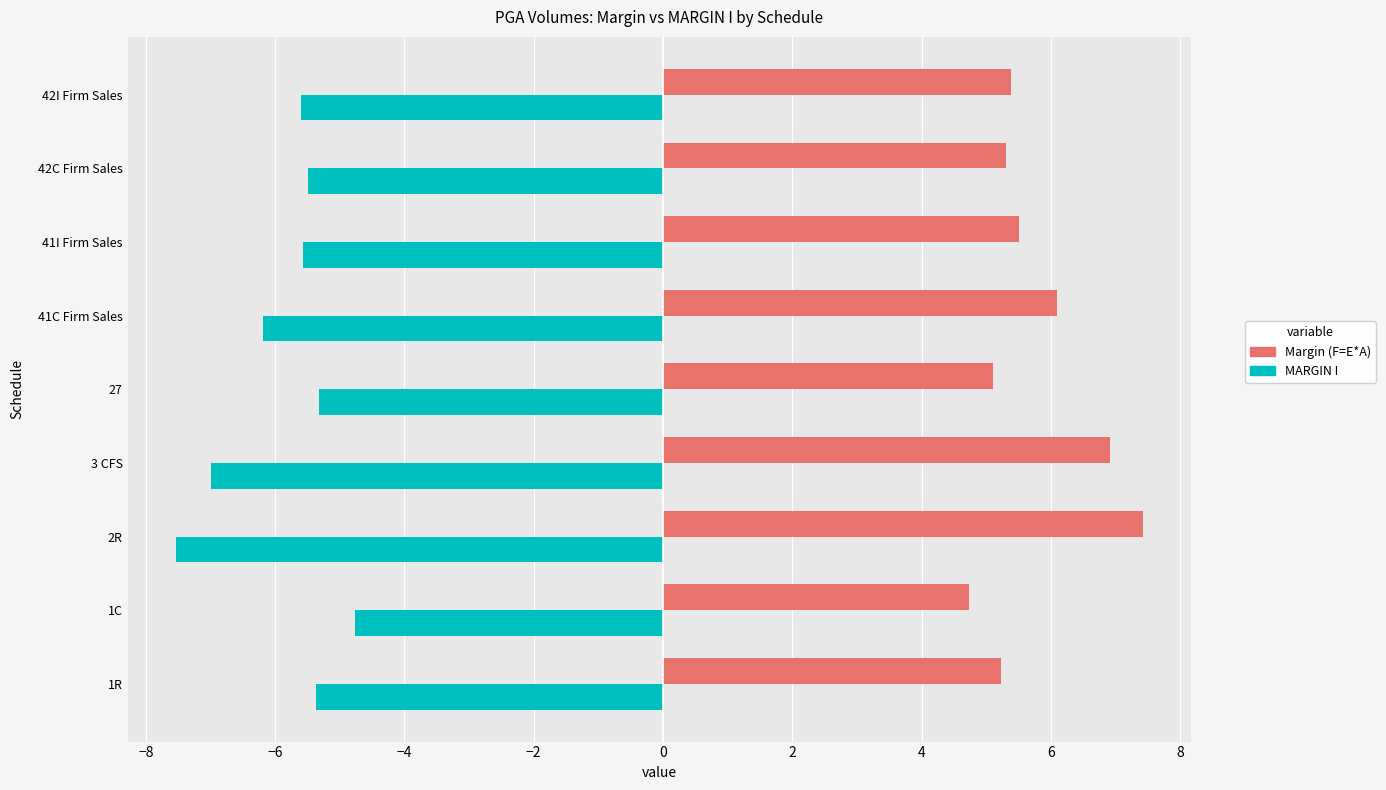

What is the average value of the Margin (F=E*A) series?

5.7